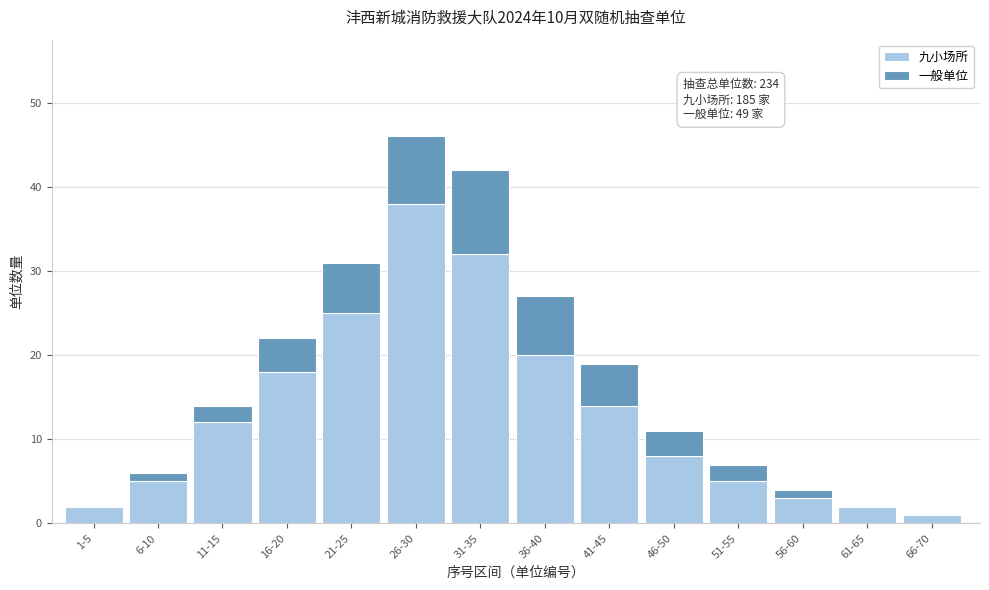

Reading left to right, transcribe the values for 九小场所.

1-5=2	6-10=5	11-15=12	16-20=18	21-25=25	26-30=38	31-35=32	36-40=20	41-45=14	46-50=8	51-55=5	56-60=3	61-65=2	66-70=1